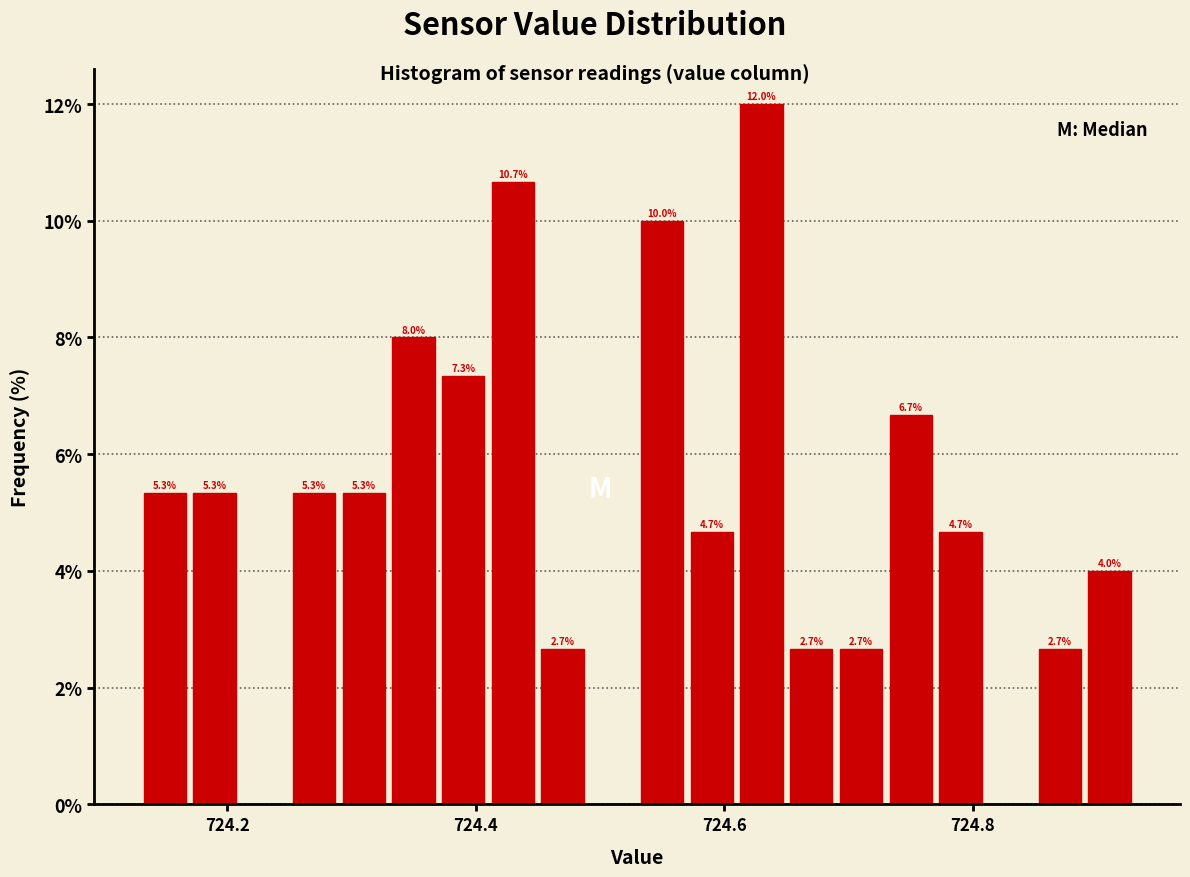

Around what value on the x-axis is the tallest bar? Give the approximate position of its centre, as read against the axis.

724.64